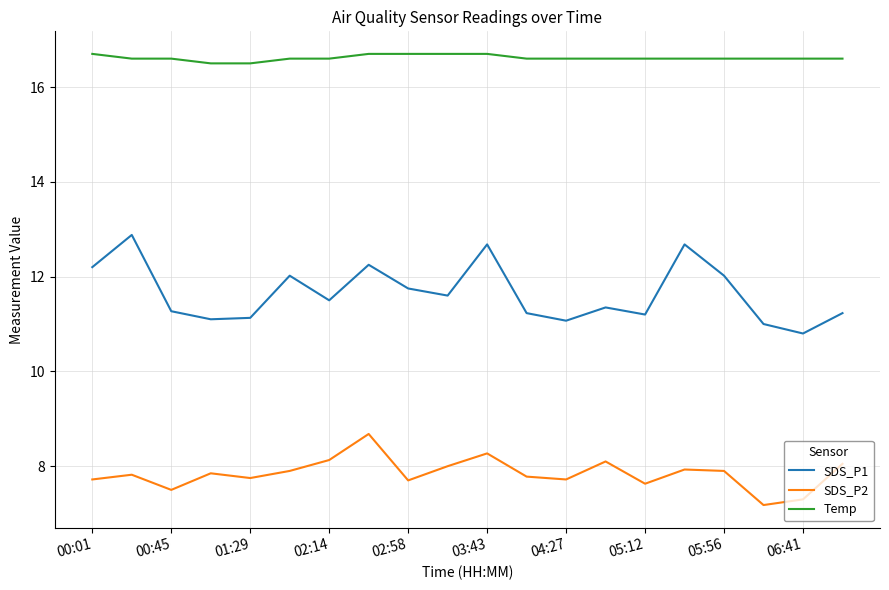

What is the lowest value of the SDS_P1 series?

10.8